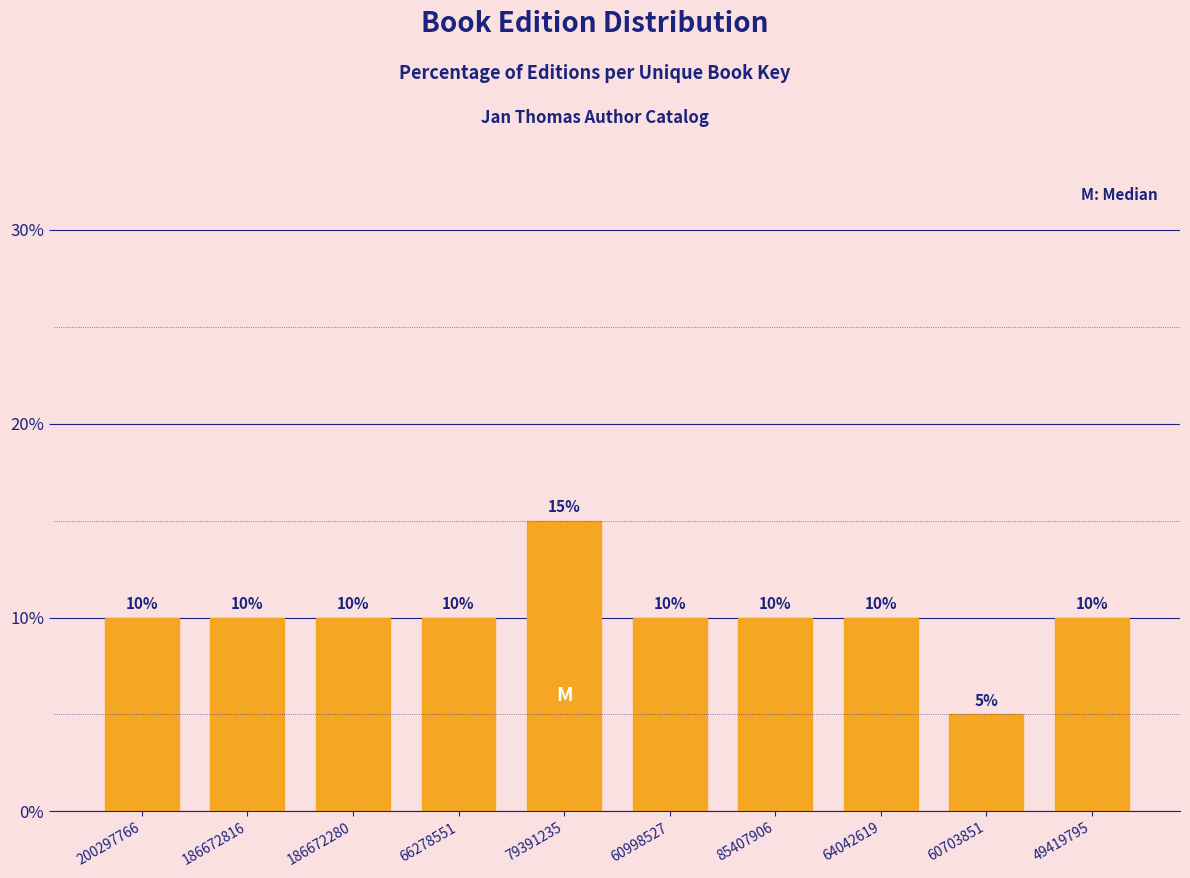

Reading left to right, extract all data points from this chart.

10	10	10	10	15	10	10	10	5	10